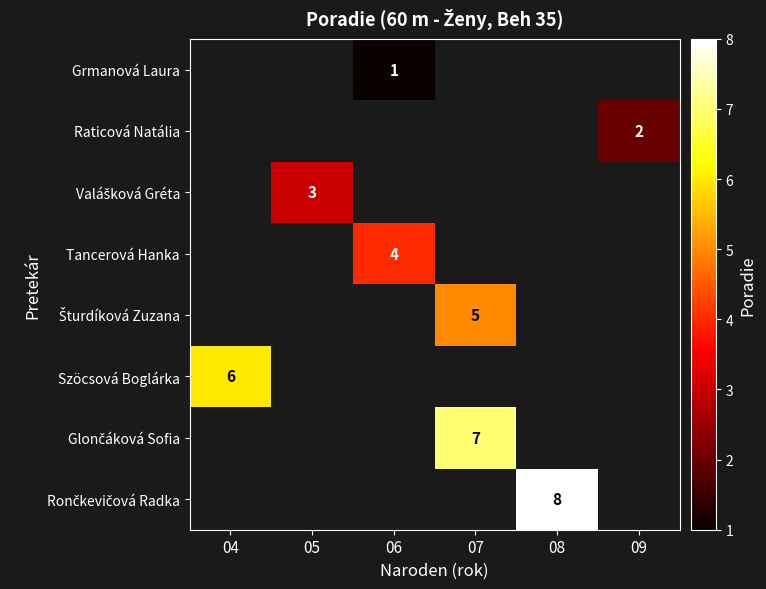

True or false: Szöcsová Boglárka has a value of 6 at 04.

True